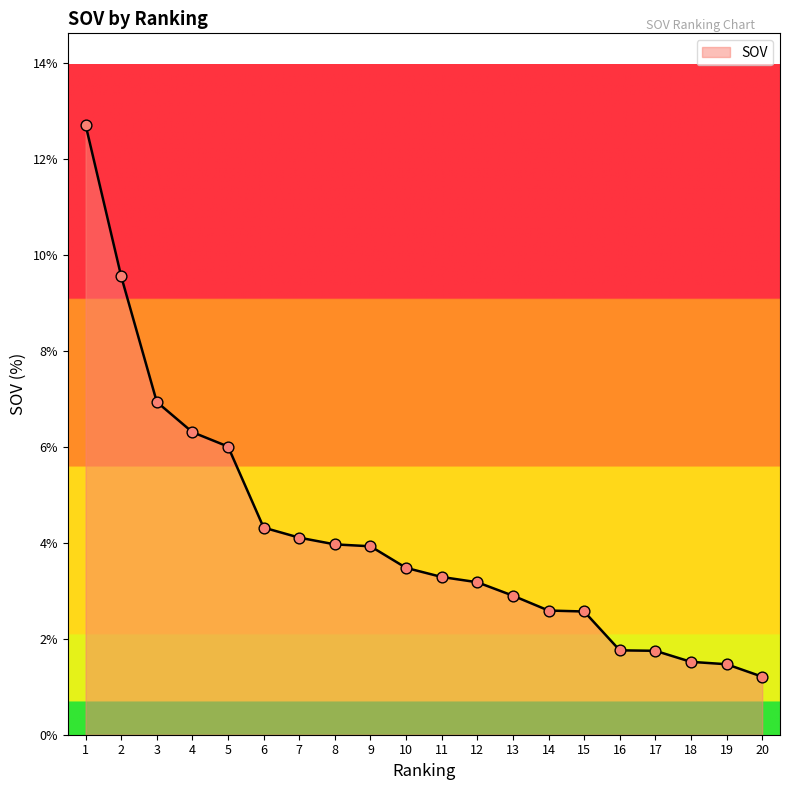

What is the ratio of the value at 12 to the value at 6?

0.7